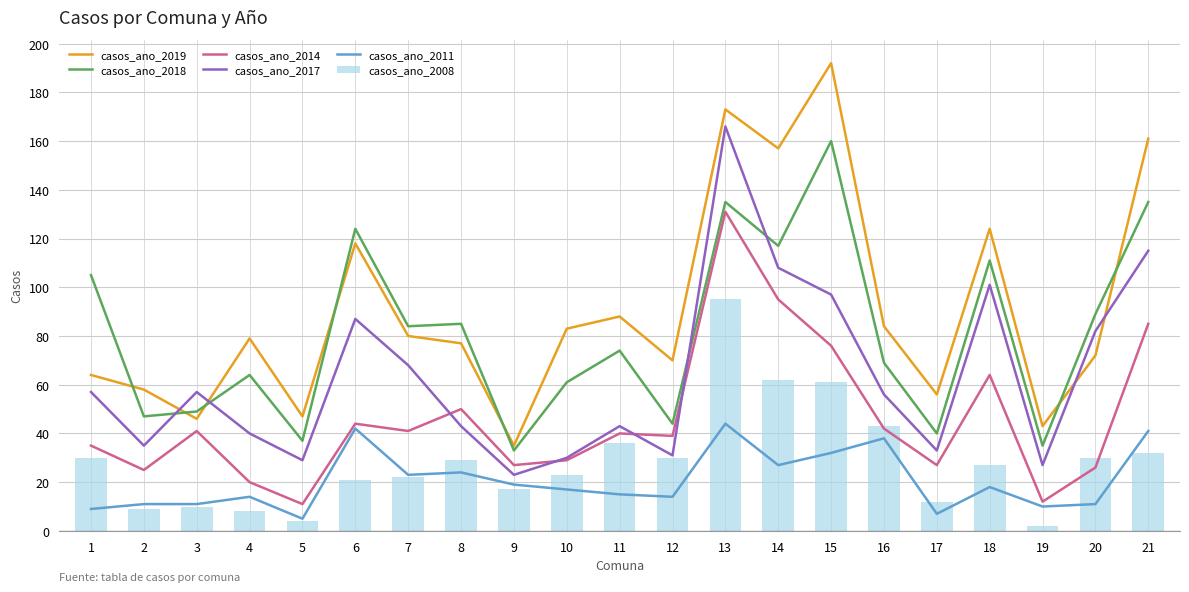

Is the value of casos_ano_2019 at 14 greater than the value of casos_ano_2018 at 3?

Yes